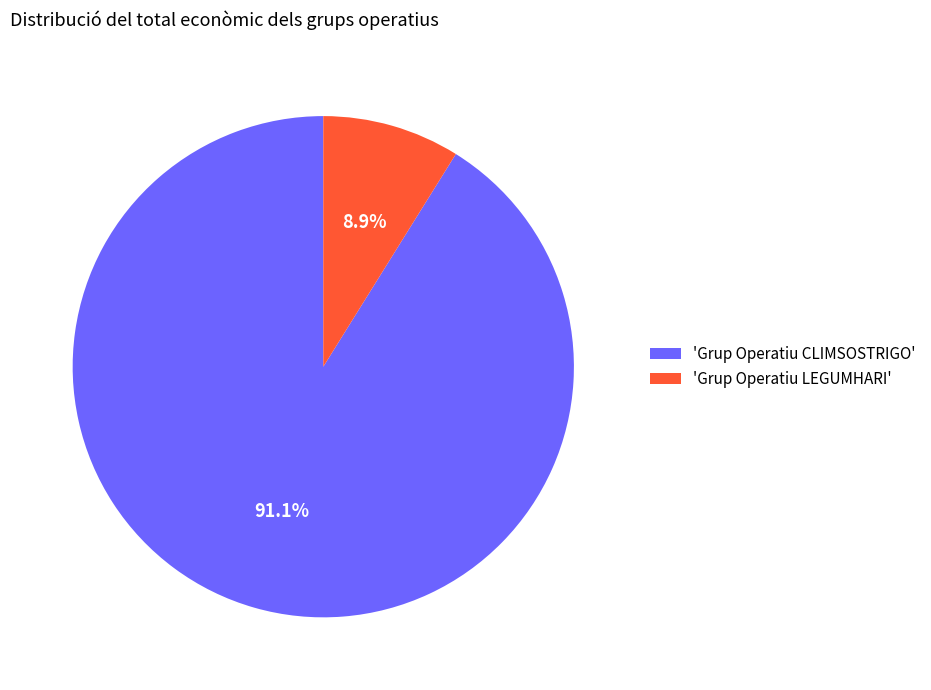

Which slice is the largest?

'Grup Operatiu CLIMSOSTRIGO'